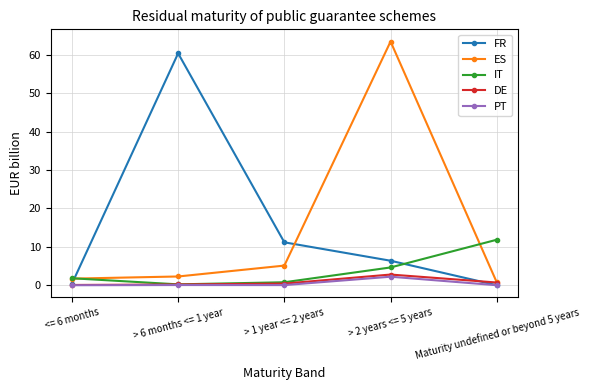

What is the average value of the PT series?

0.5